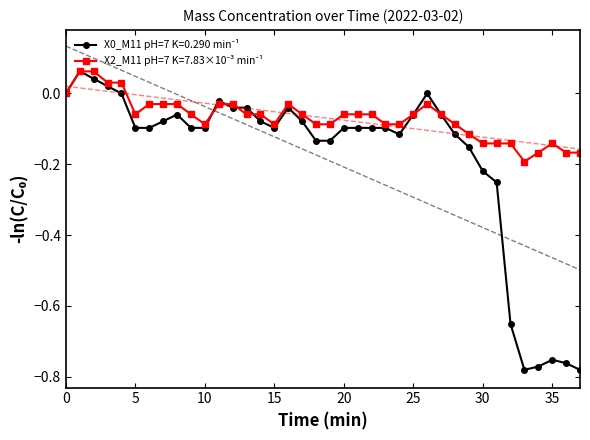

Rank the series by their average value, from lowest to highest.

X0_M11 (μg/m³), X2_M11 (μg/m³)